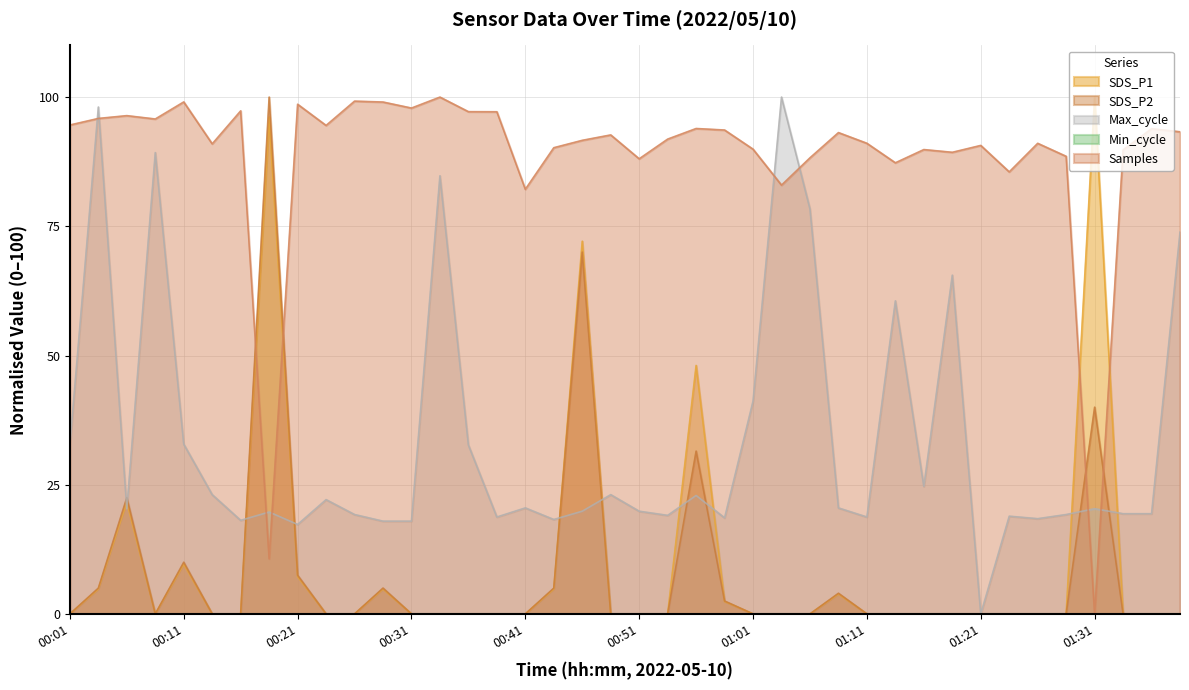

What is the difference between the second highest and minimum values in the SDS_P2 series?

70.0